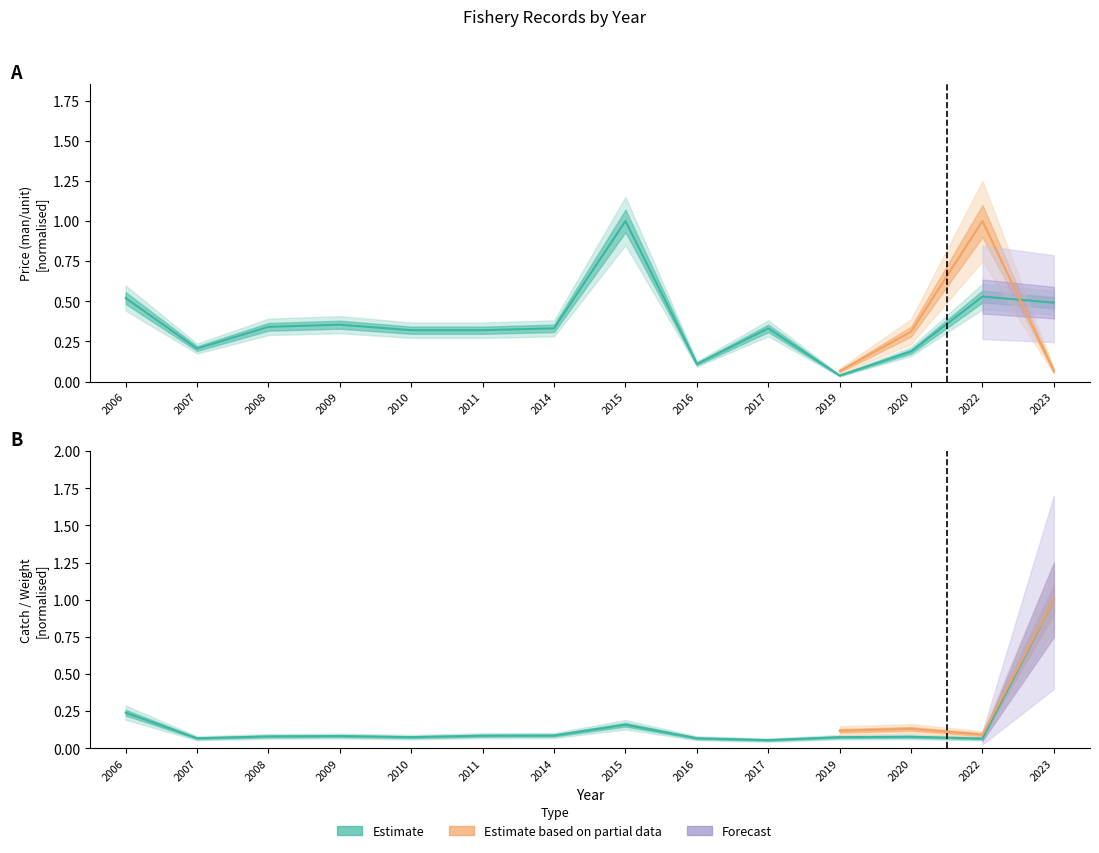

What is the maximum value shown in the chart?

1.0